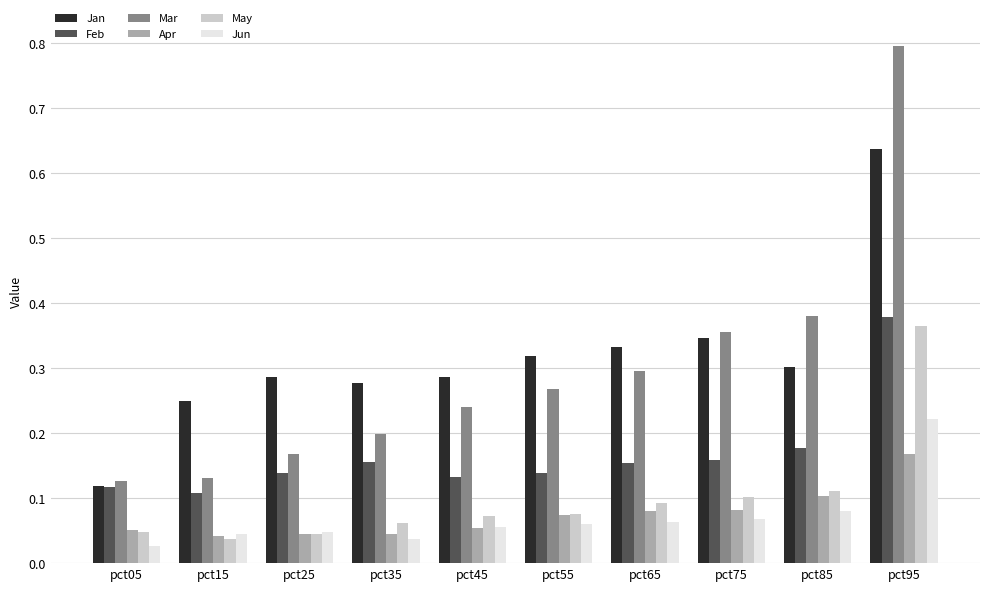

Which series has the widest spread of values?

Mar